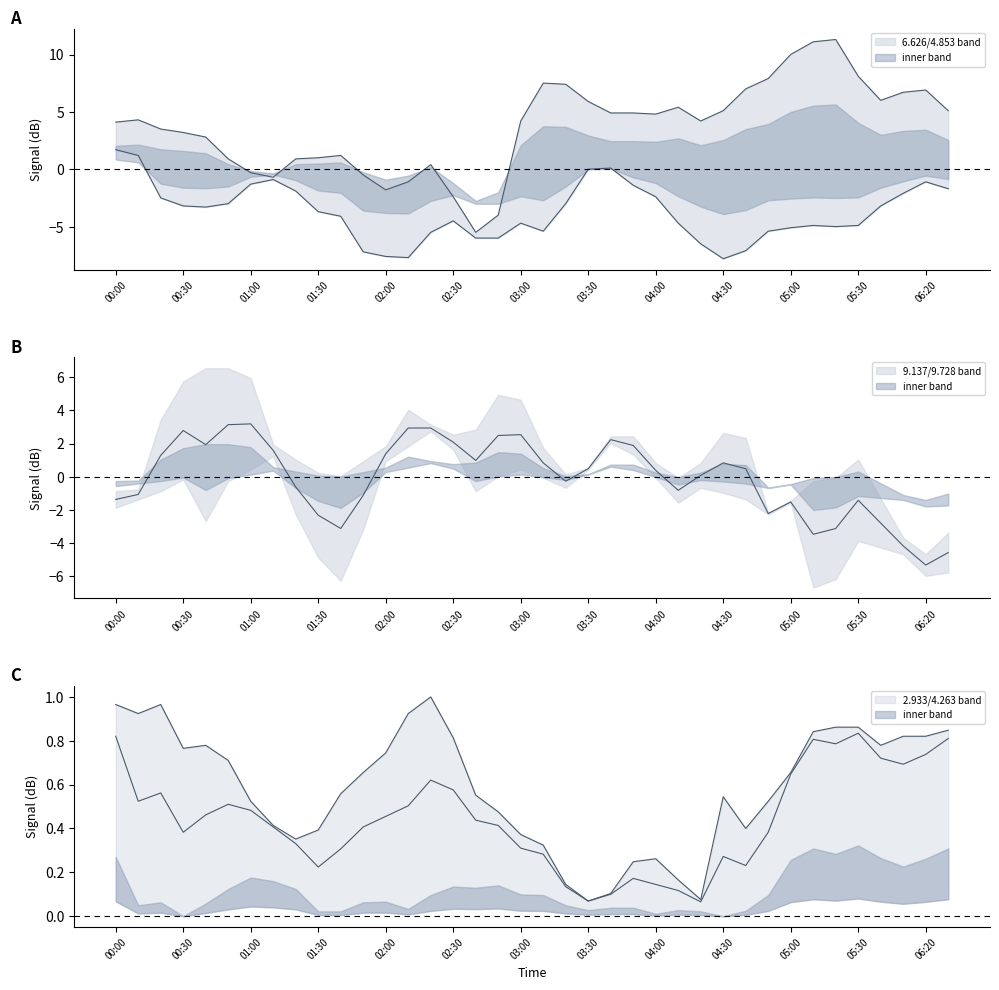

True or false: 6.626 has a value of -5.5 at 2015/12/14 02:20.

True